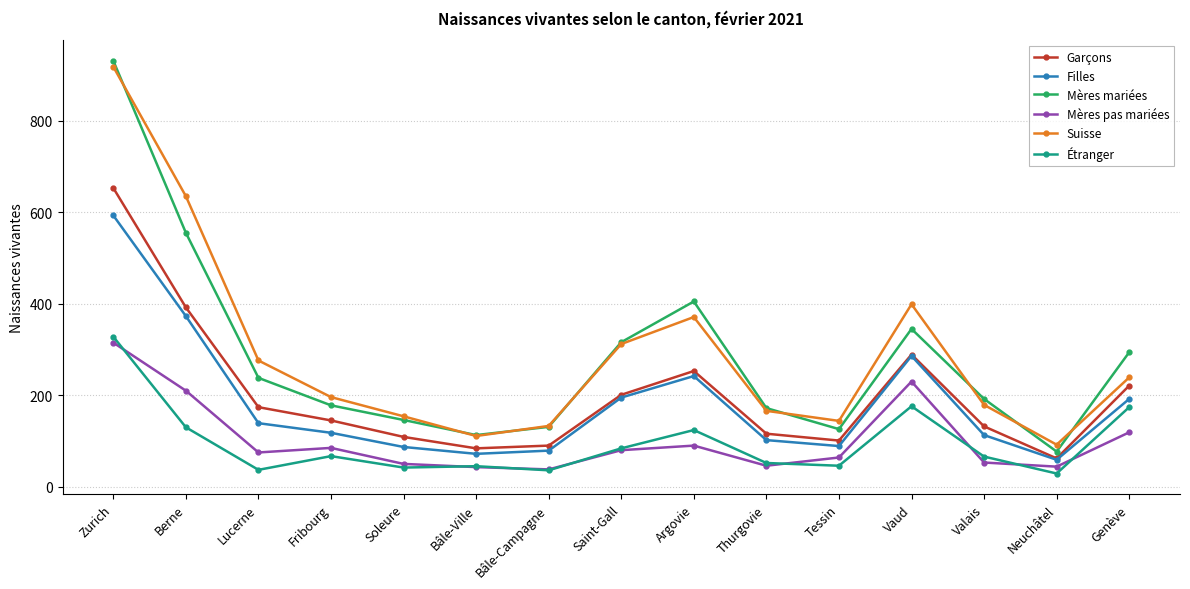

Is the value of Étranger at Fribourg greater than the value of Garçons at Valais?

No